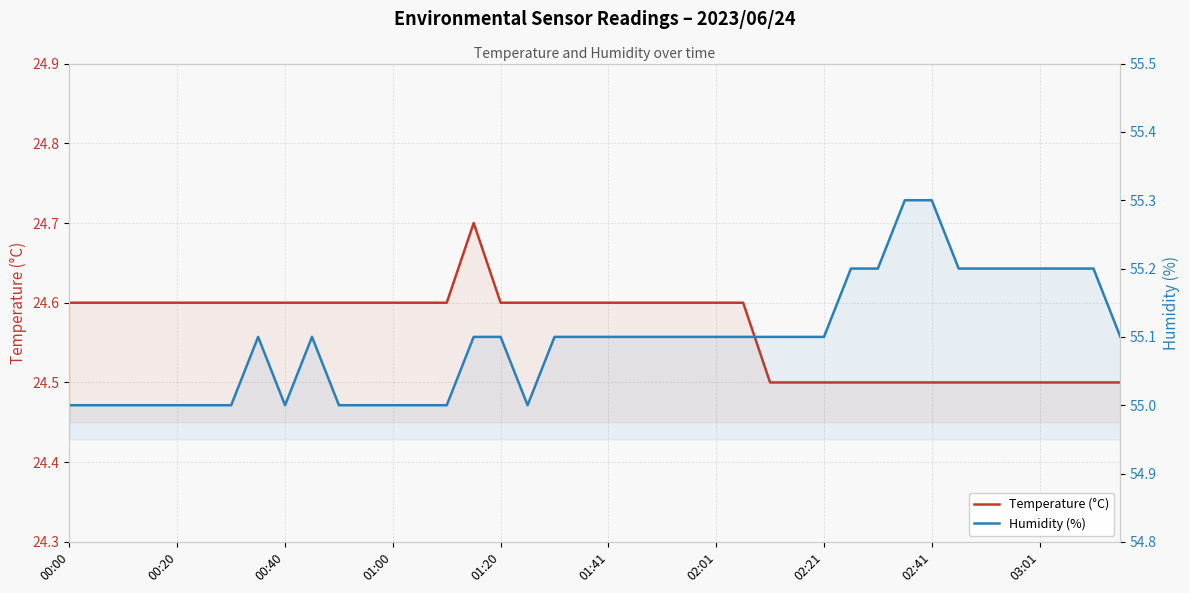

Does the chart display data point markers on the line(s)?

No